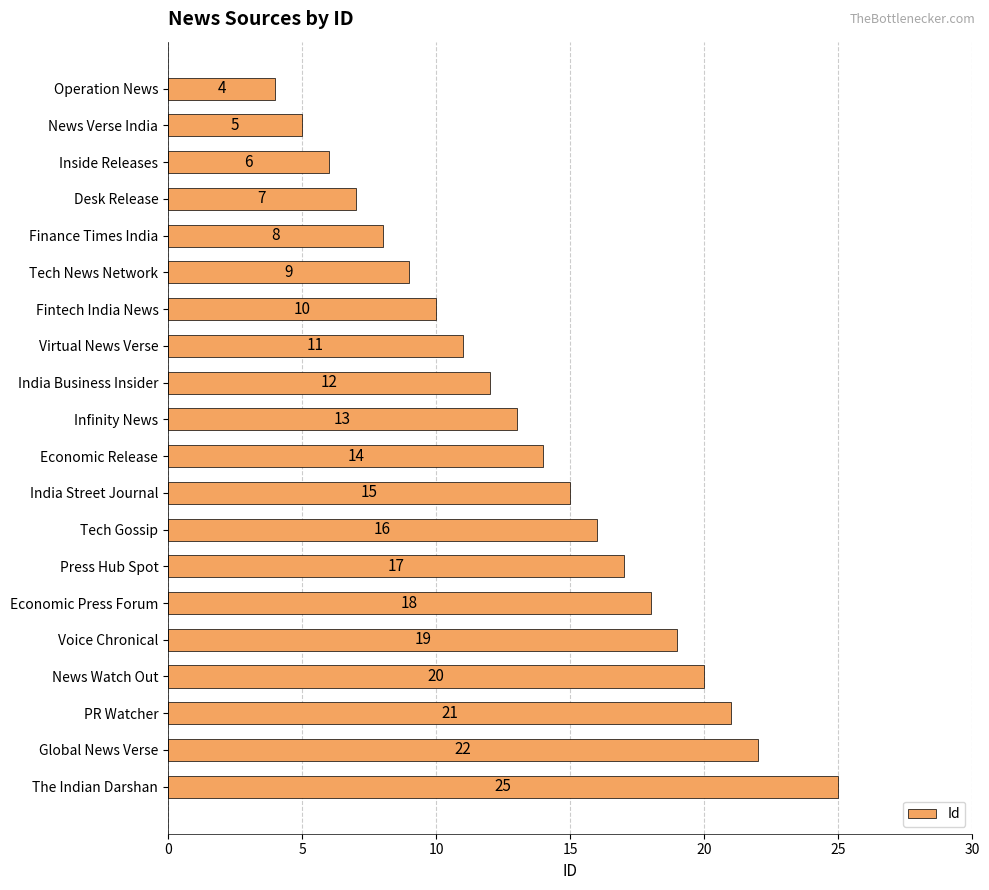

What is the minimum value shown in the chart?

4